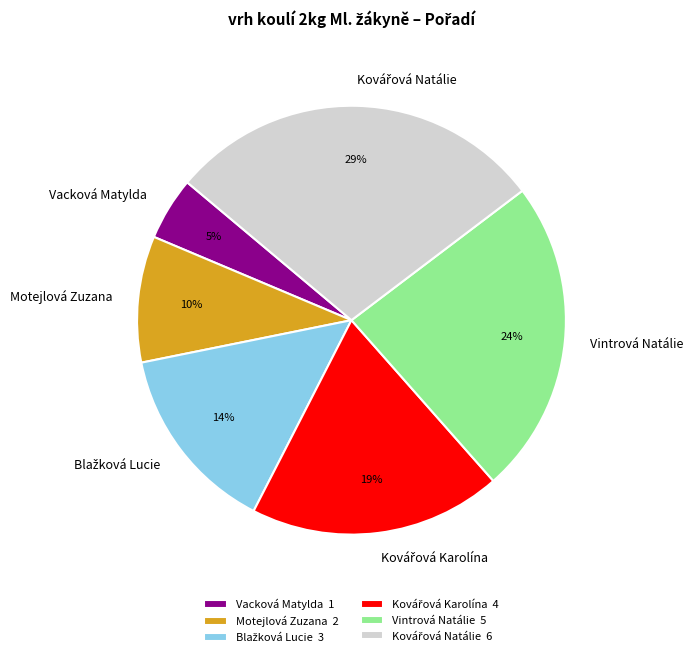

Which category has the smallest portion of the pie?

Vacková Matylda